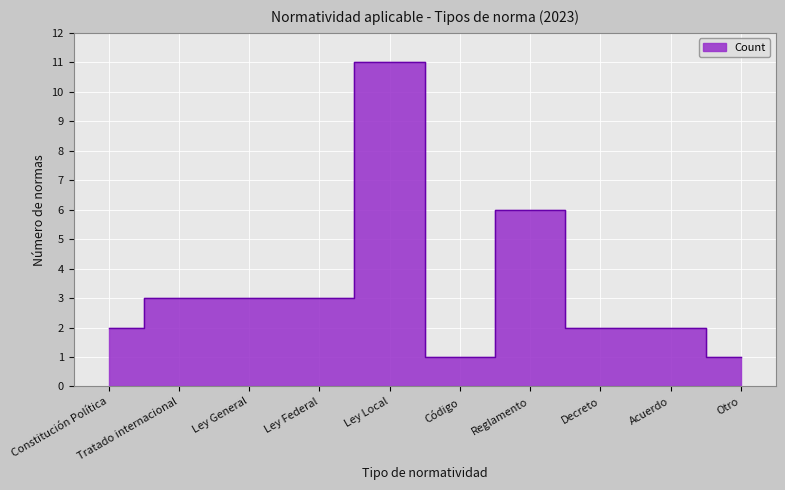

Which category has the highest value across all series?

Ley Local